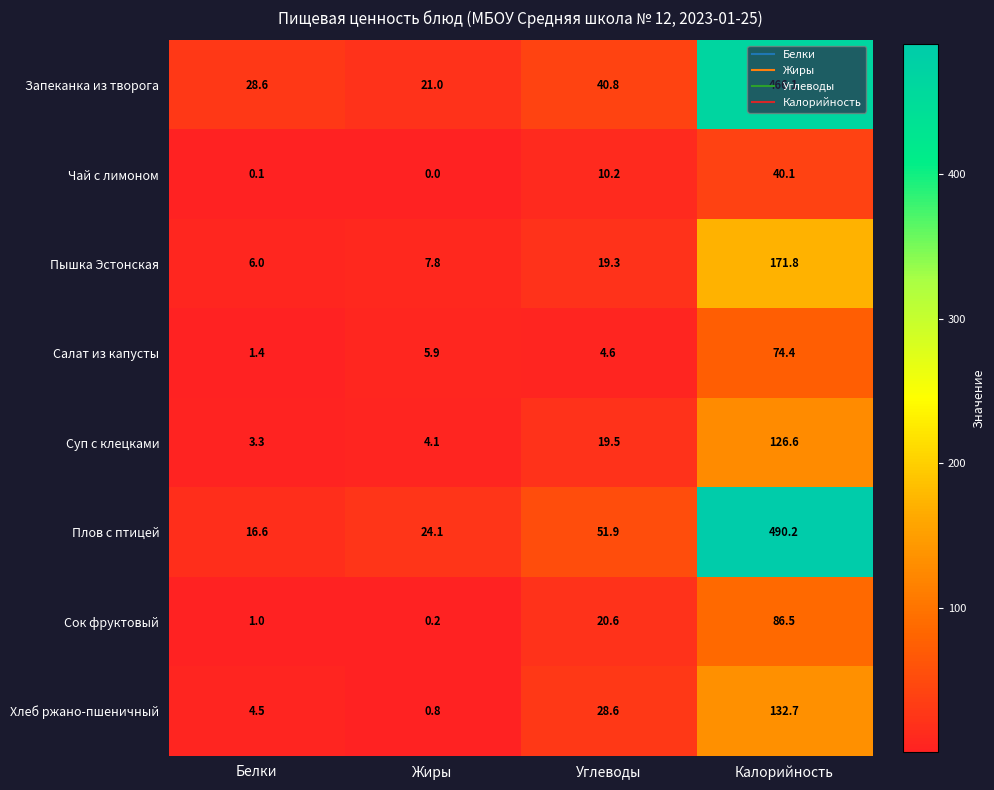

Read the Хлеб ржано-пшеничный value at Жиры.

0.8